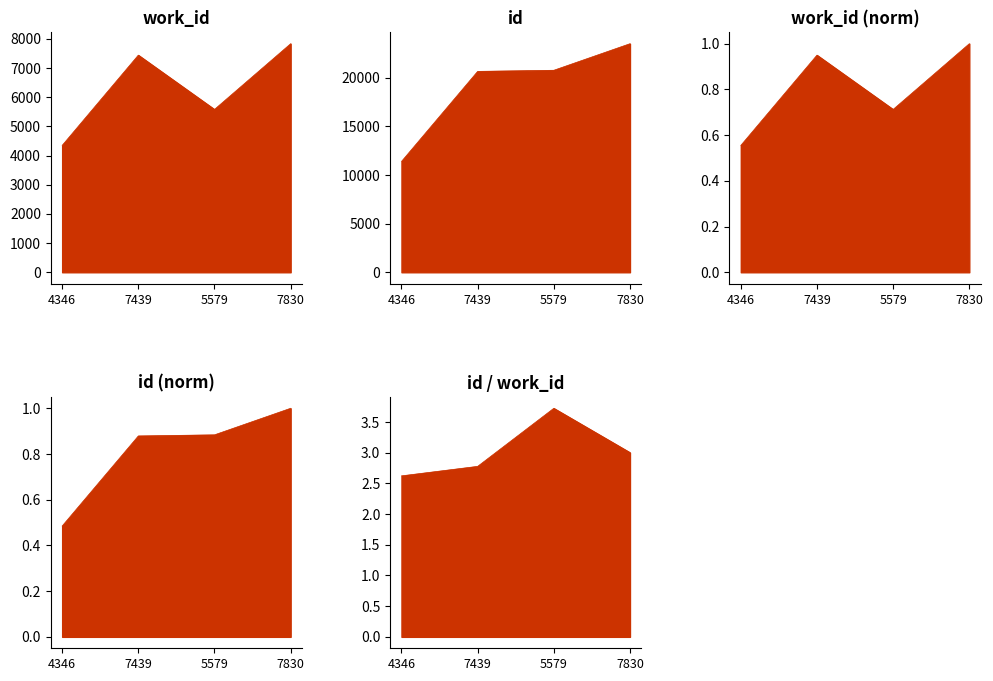

Reading right to left, what are all the values shown in this chart?

7830=1.0	5579=0.9	7439=0.9	4346=0.5